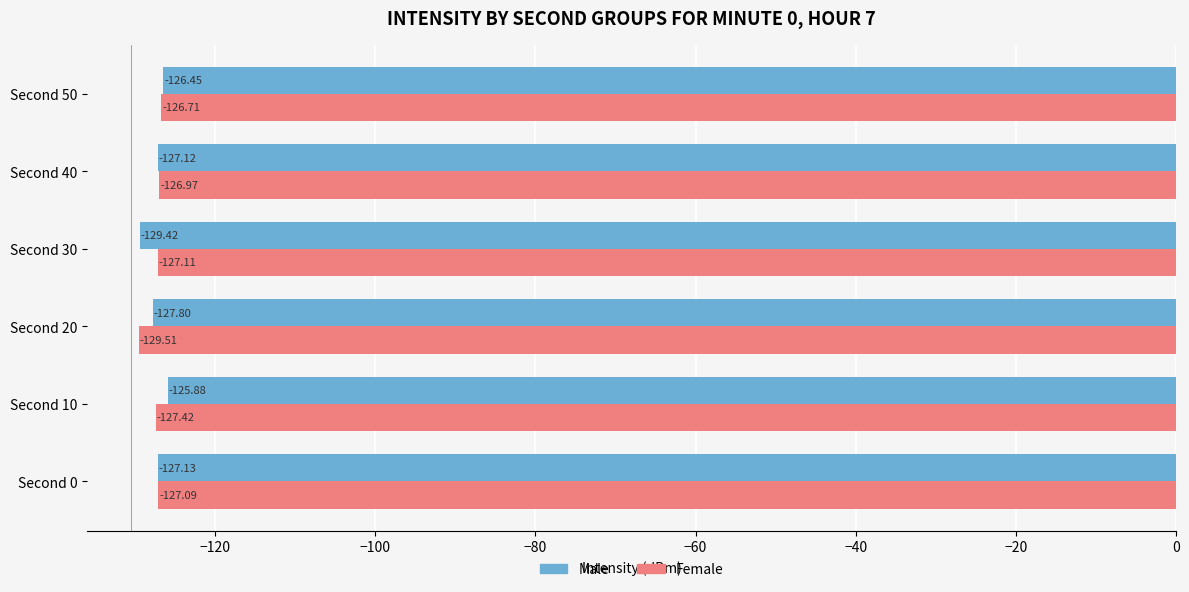

Rank the categories by Female value from highest to lowest.

Second 50, Second 40, Second 0, Second 30, Second 10, Second 20